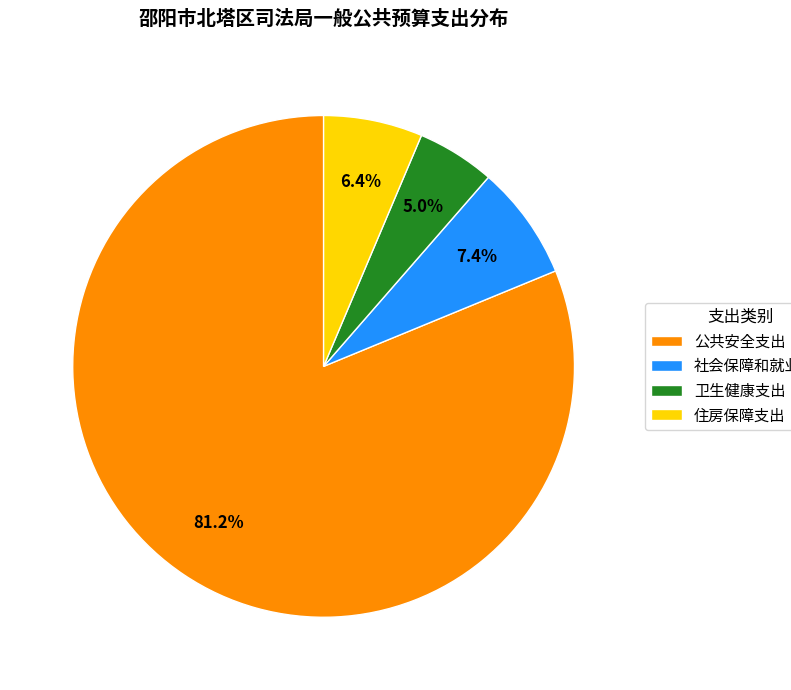

Which category has the smallest portion of the pie?

卫生健康支出